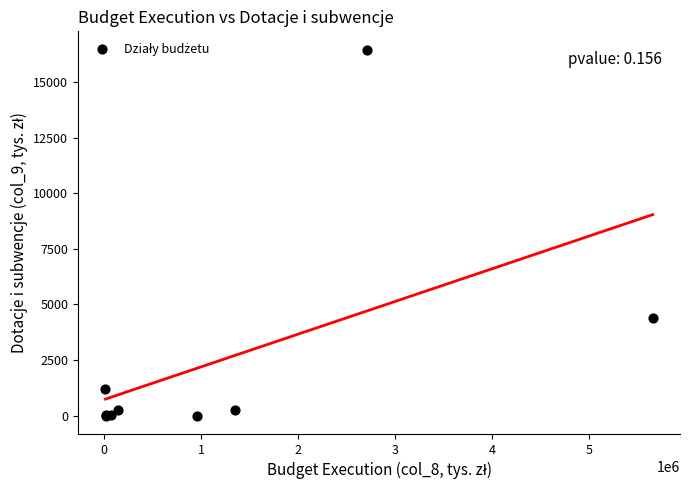

What Y value in the scatter plot is closest to 8230?

4384.8